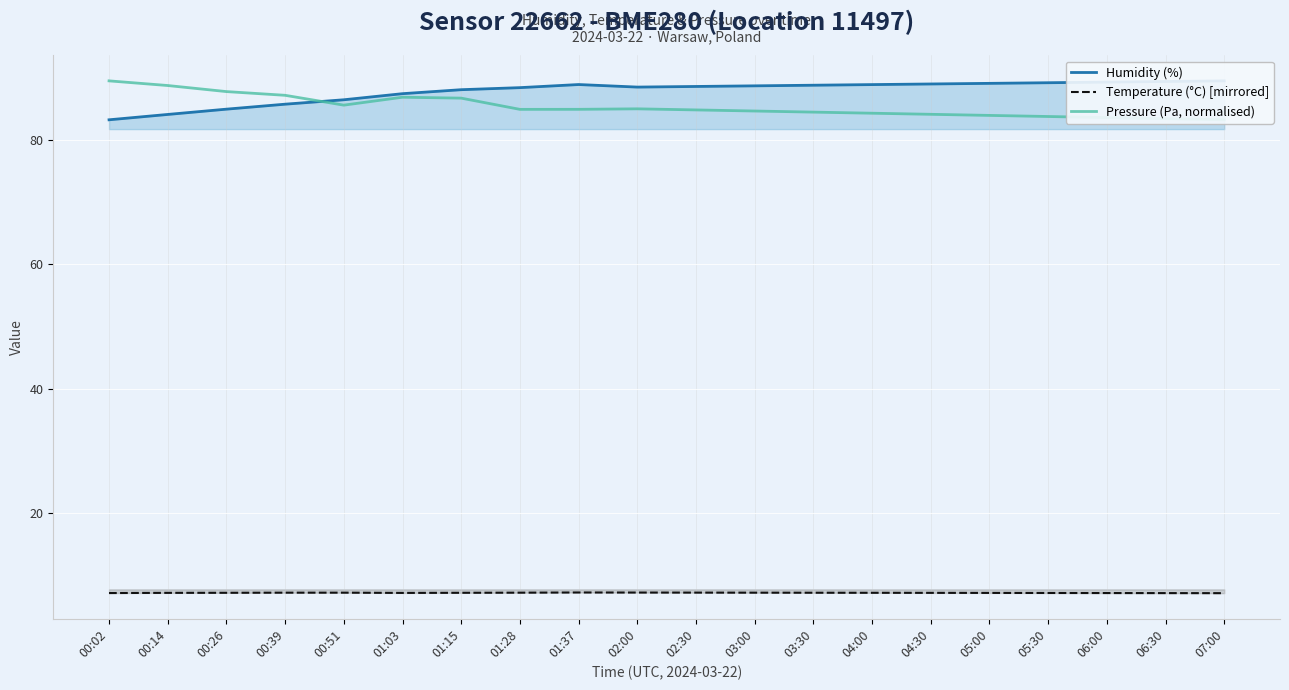

What is the label of the 15th point from the right?

01:03